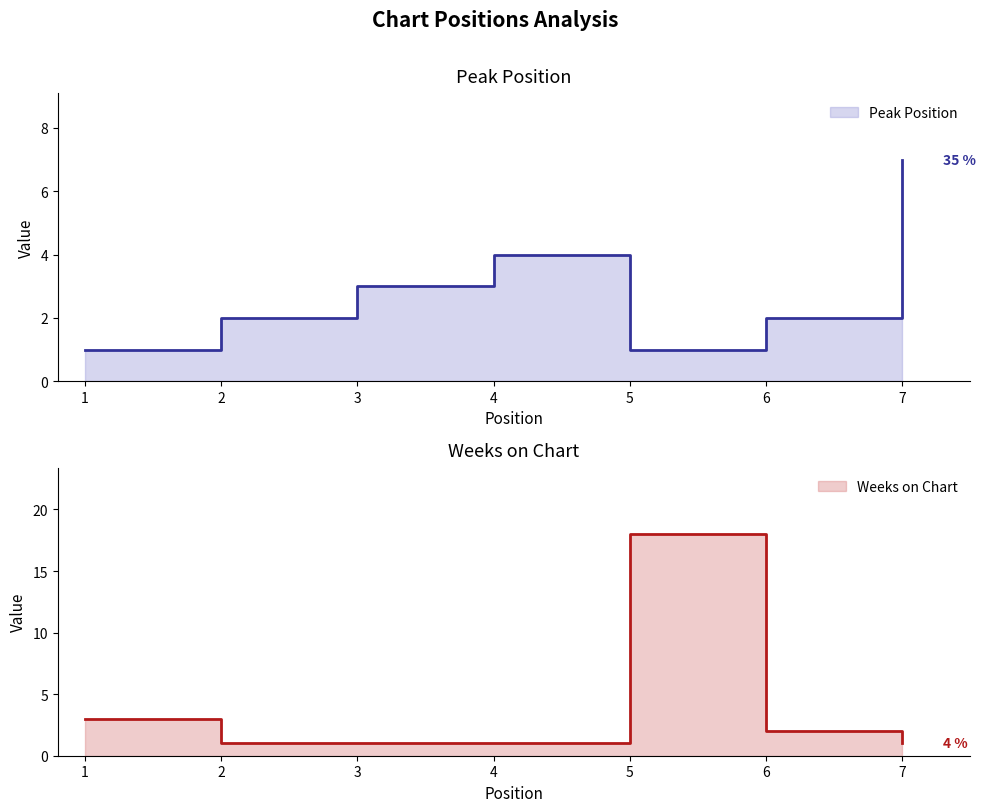

At which label is Weeks on Chart closest to 9?

1